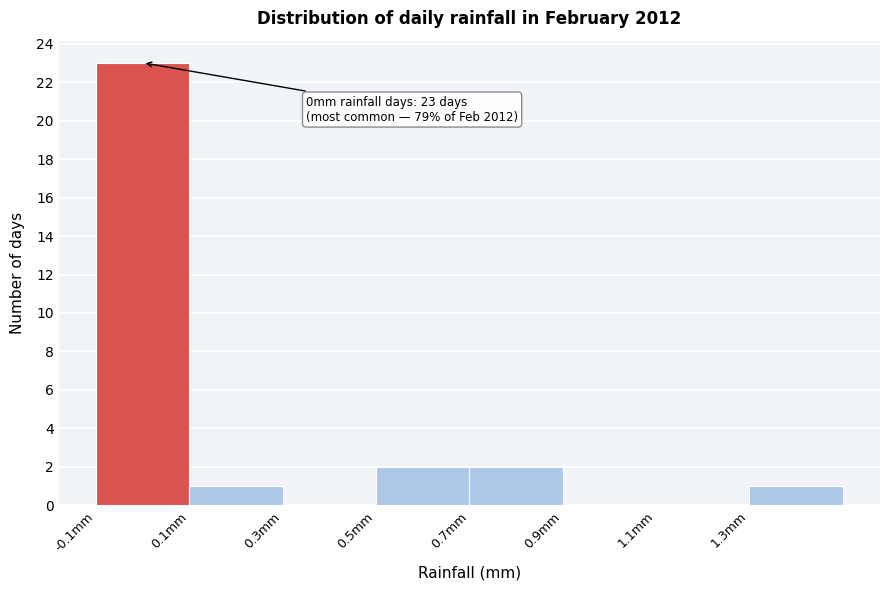

Which range on the x-axis has the tallest bar?

-0.1 to 0.1